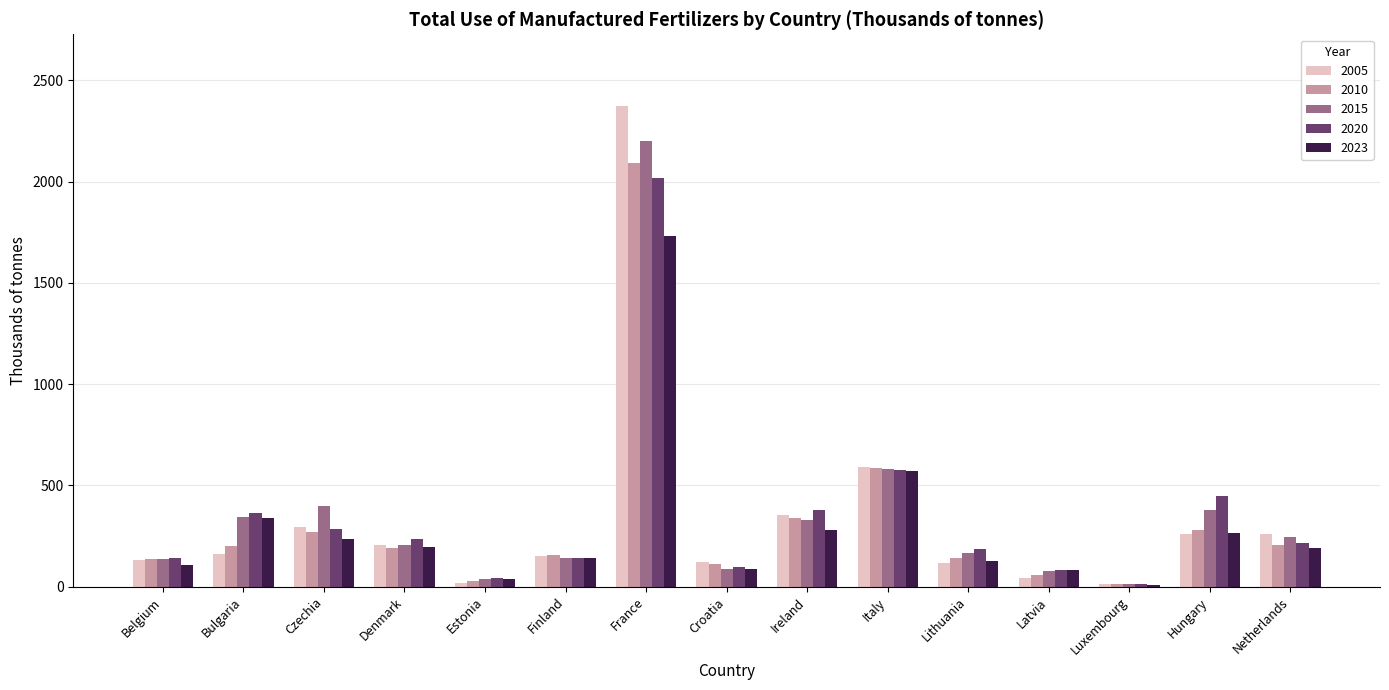

Which series has the widest spread of values?

2005